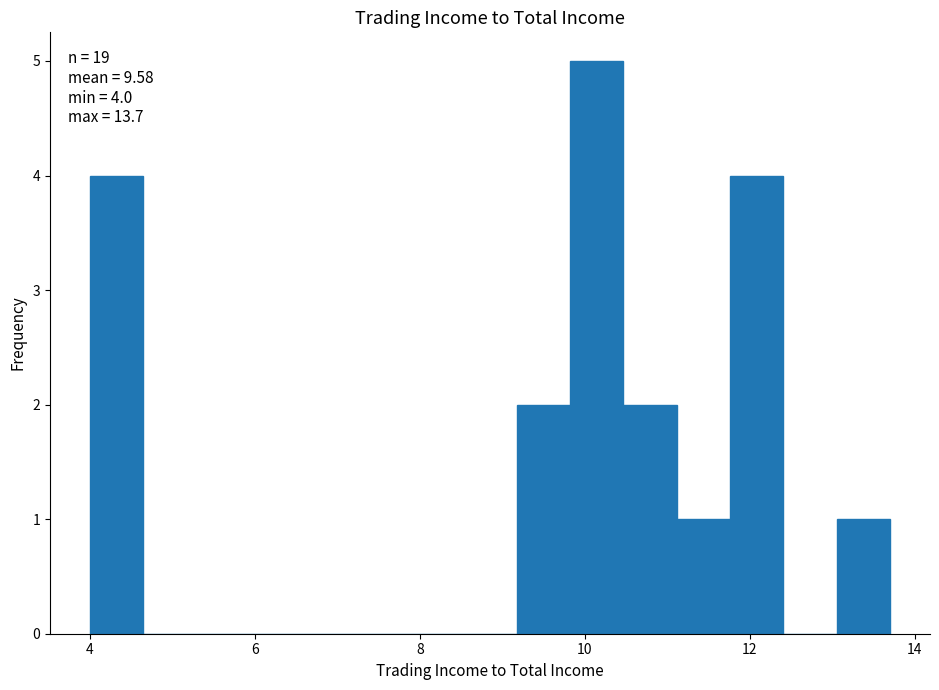

Around what value on the x-axis is the tallest bar? Give the approximate position of its centre, as read against the axis.

10.2